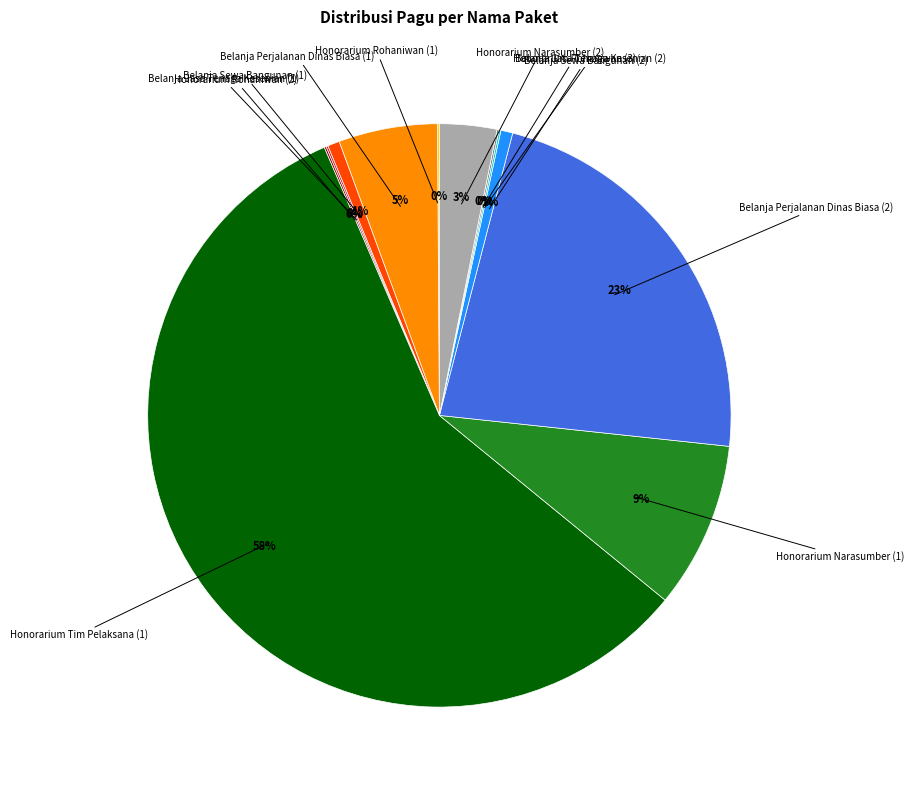

What is the largest slice in the pie chart?

Honorarium Tim Pelaksana (1)